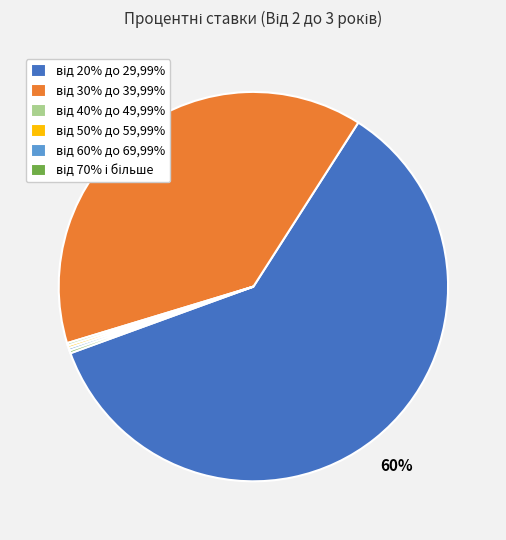

To the nearest percent, what is the average slice percentage?

17%